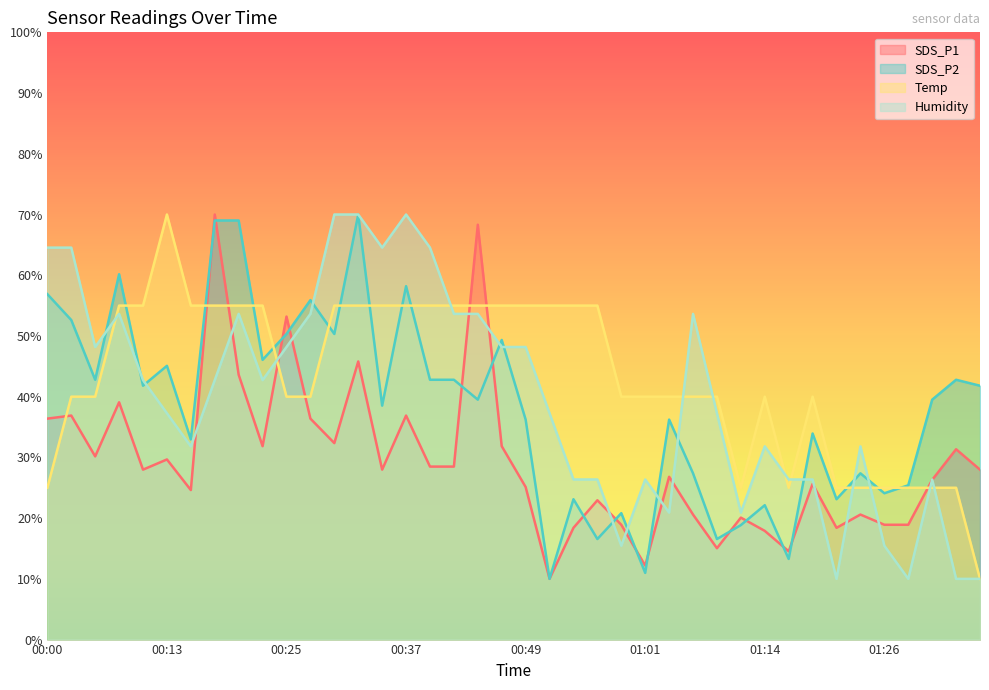

Which category has the lowest value in the Humidity series?

01:21